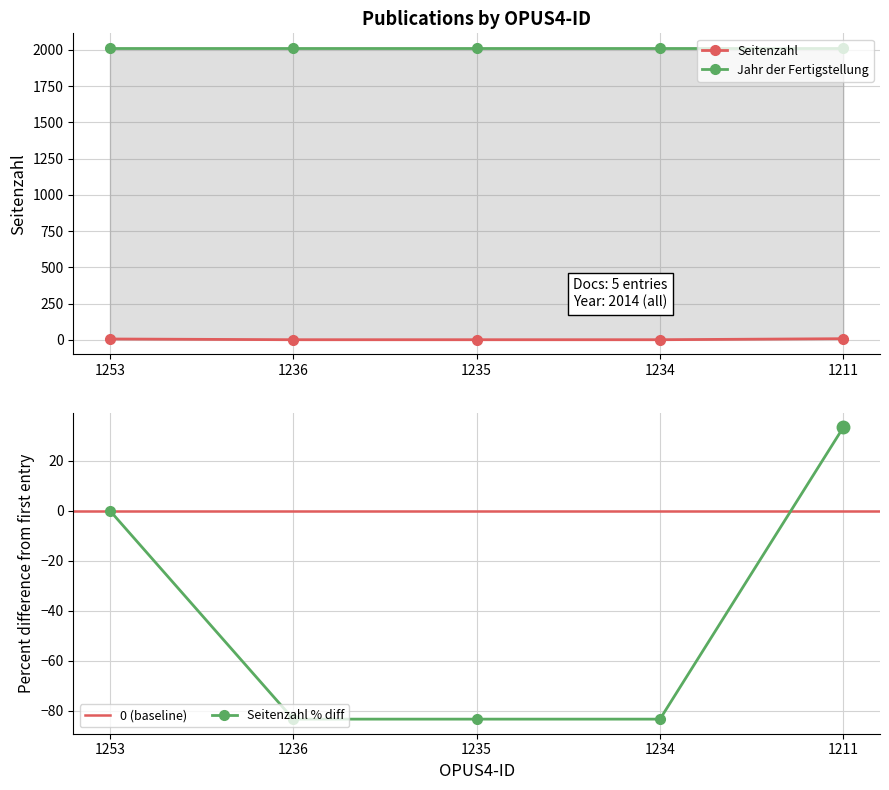

What is the smallest value displayed?

1